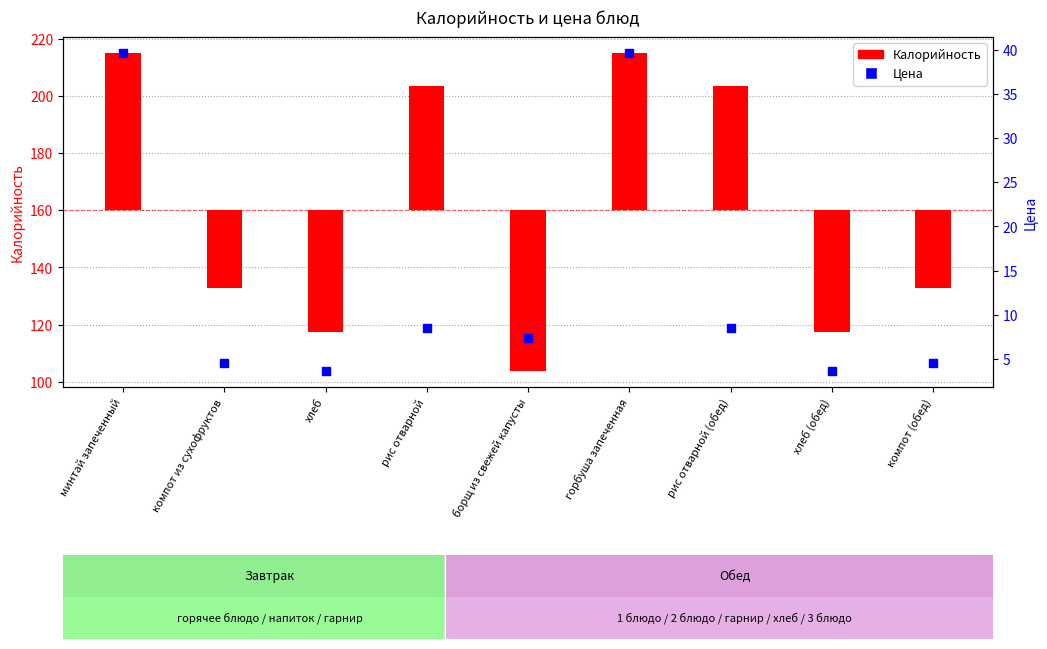

What is the change in value from рис отварной (обед) to хлеб (обед)?

-4.8